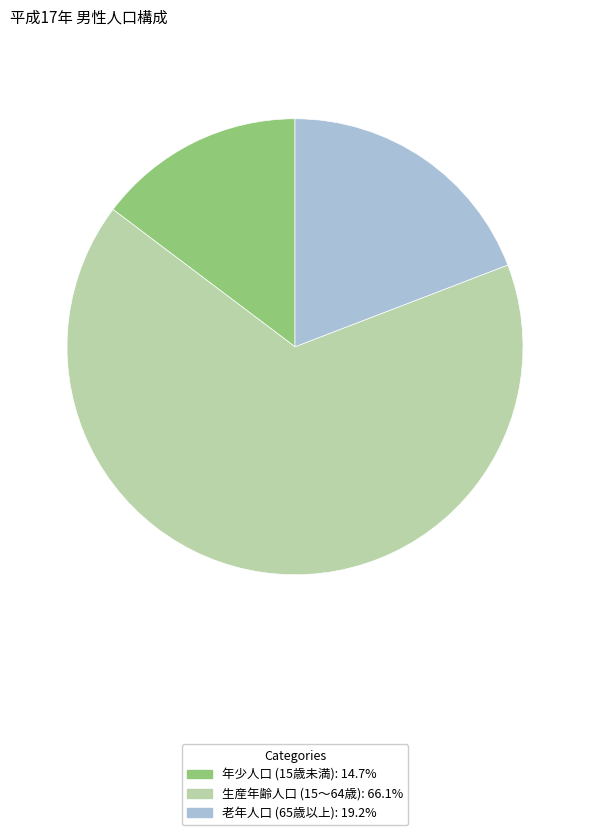

The 年少人口 (15歳未満) slice represents 6% of the pie. True or false?

False